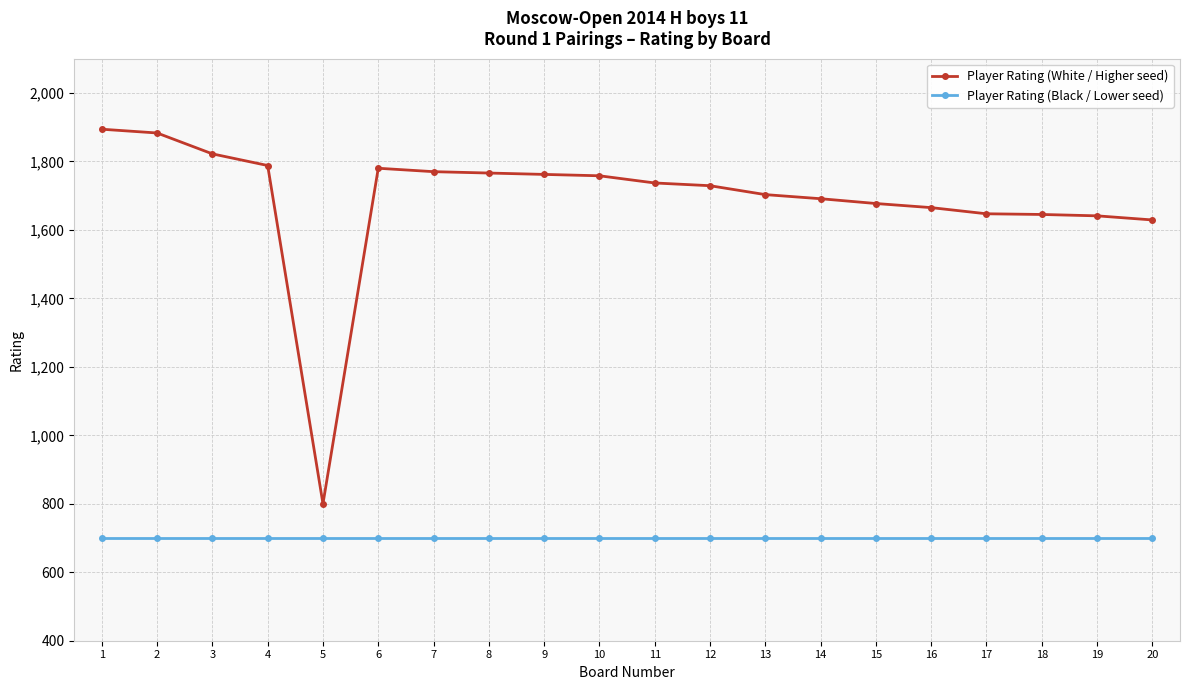

Which series has the largest range (max minus min)?

Player Rating (White / Higher seed)